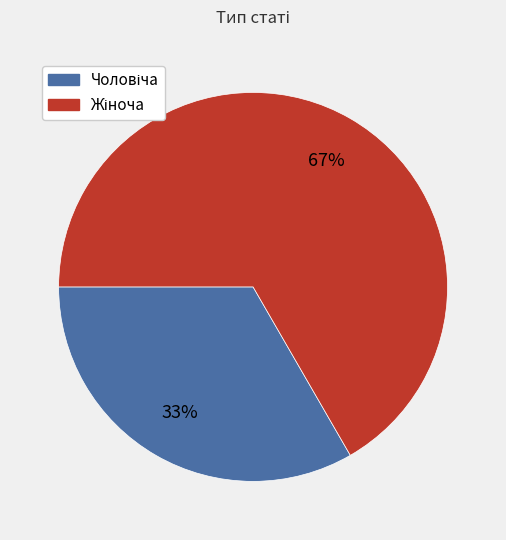

To the nearest percent, what is the average slice percentage?

50%